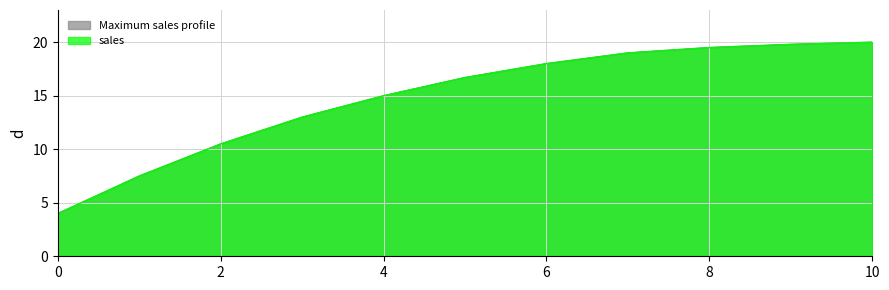

What is the maximum value shown in the chart?

20.0